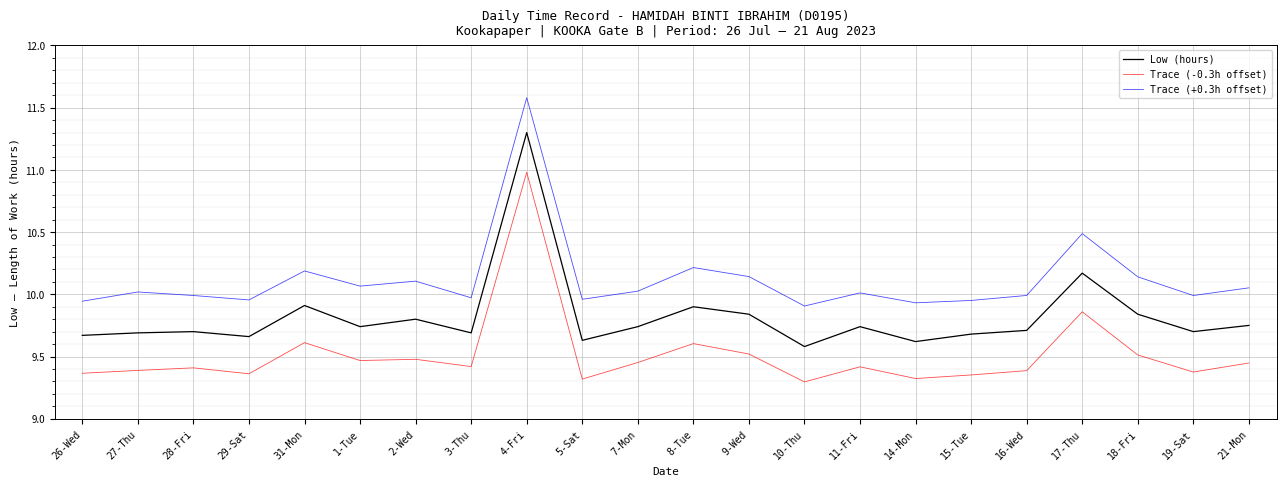

How many interior local peaks does the Trace (+0.3h offset) series have?

7